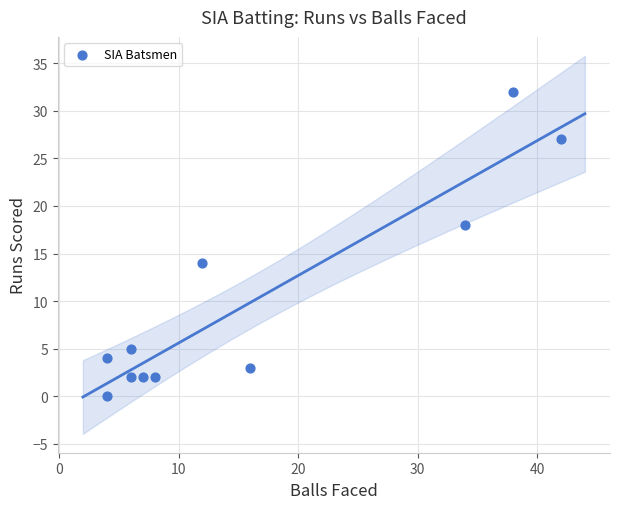

What is the average Y value?

10